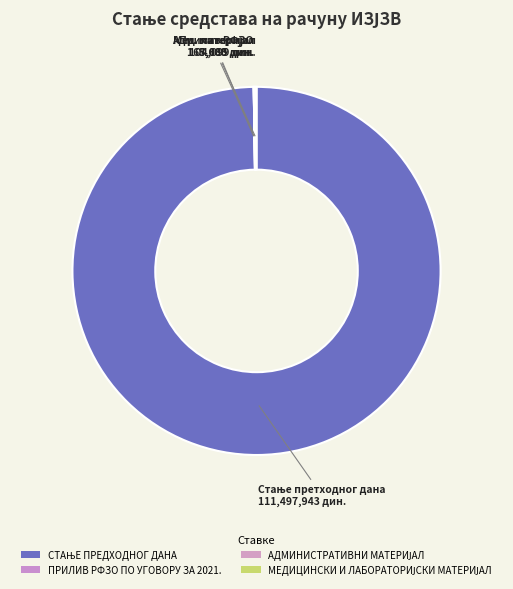

Which category has the biggest portion of the pie?

СТАЊЕ ПРЕДХОДНОГ ДАНА